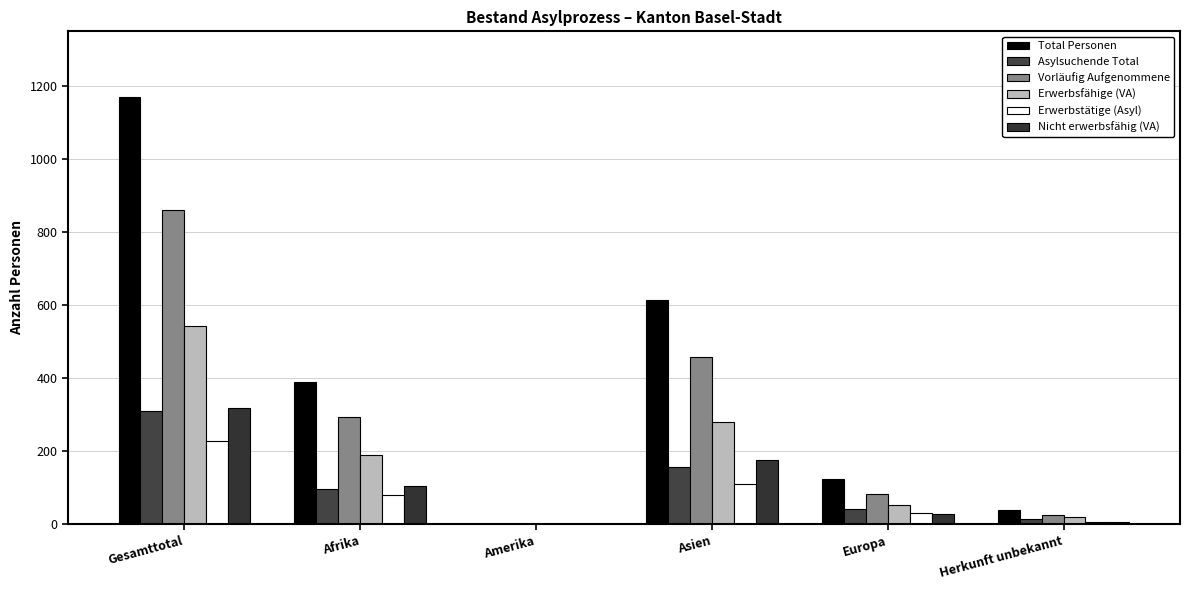

Rank the categories by Asylsuchende Total value from lowest to highest.

Amerika, Herkunft unbekannt, Europa, Afrika, Asien, Gesamttotal